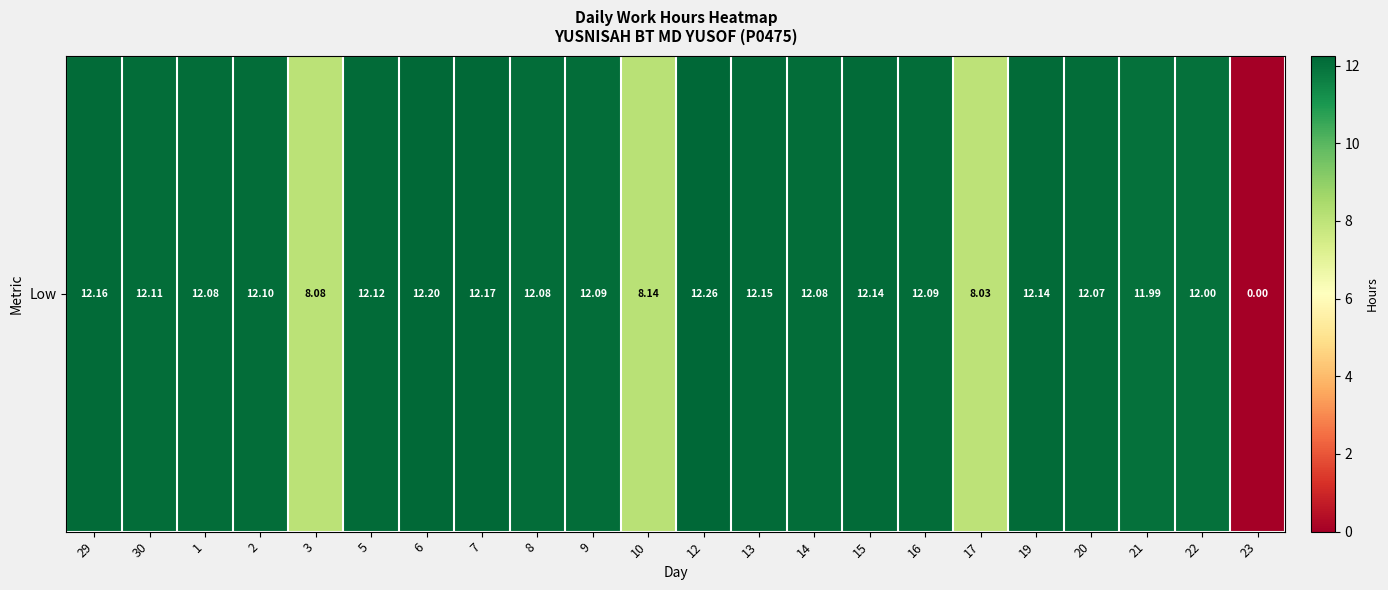

How many data points are less than 12?

5